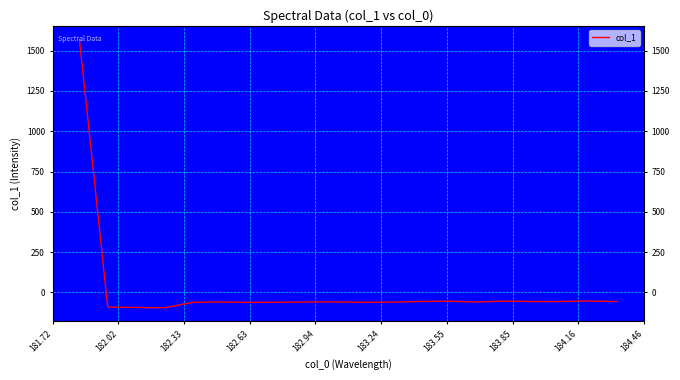

What is the maximum value shown in the chart?

1570.9